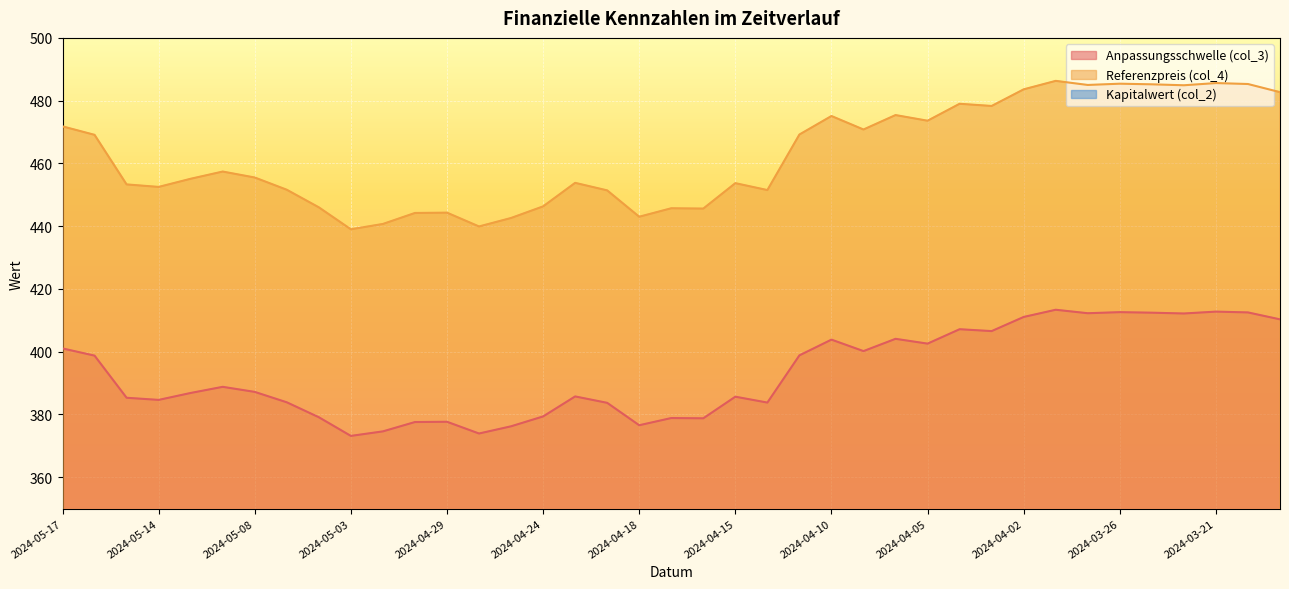

What is the lowest value of the Anpassungsschwelle (col_3) series?

373.1